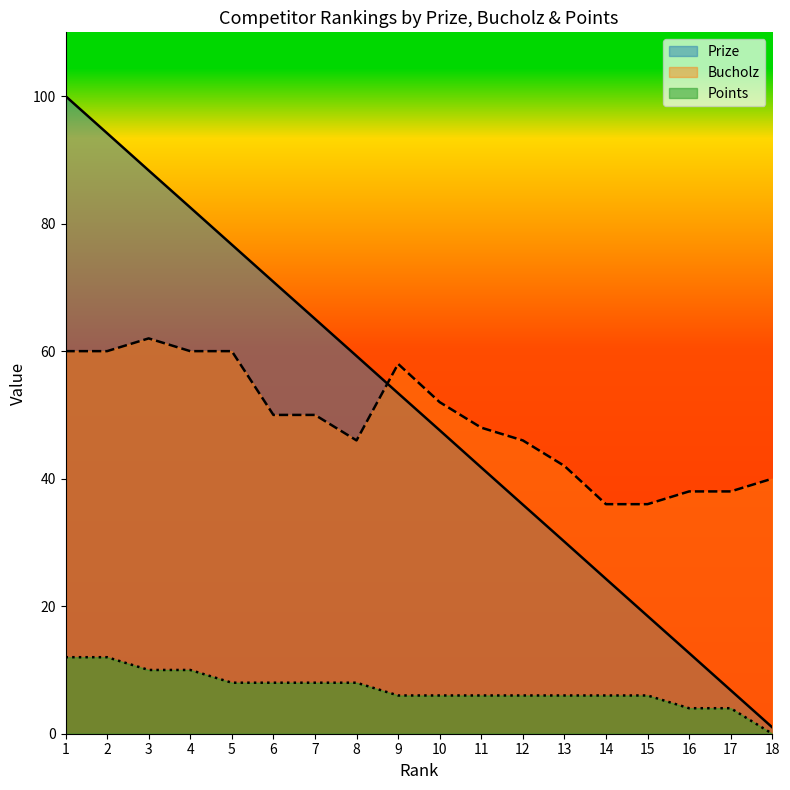

At which label does Prize first exceed 53?

1